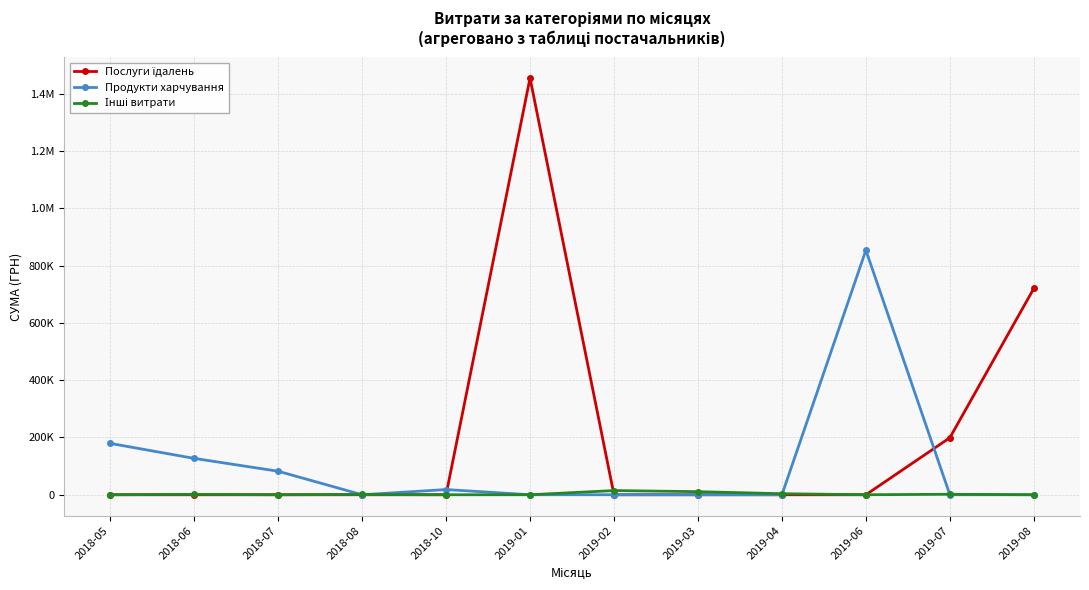

Does the chart have visible grid lines?

Yes